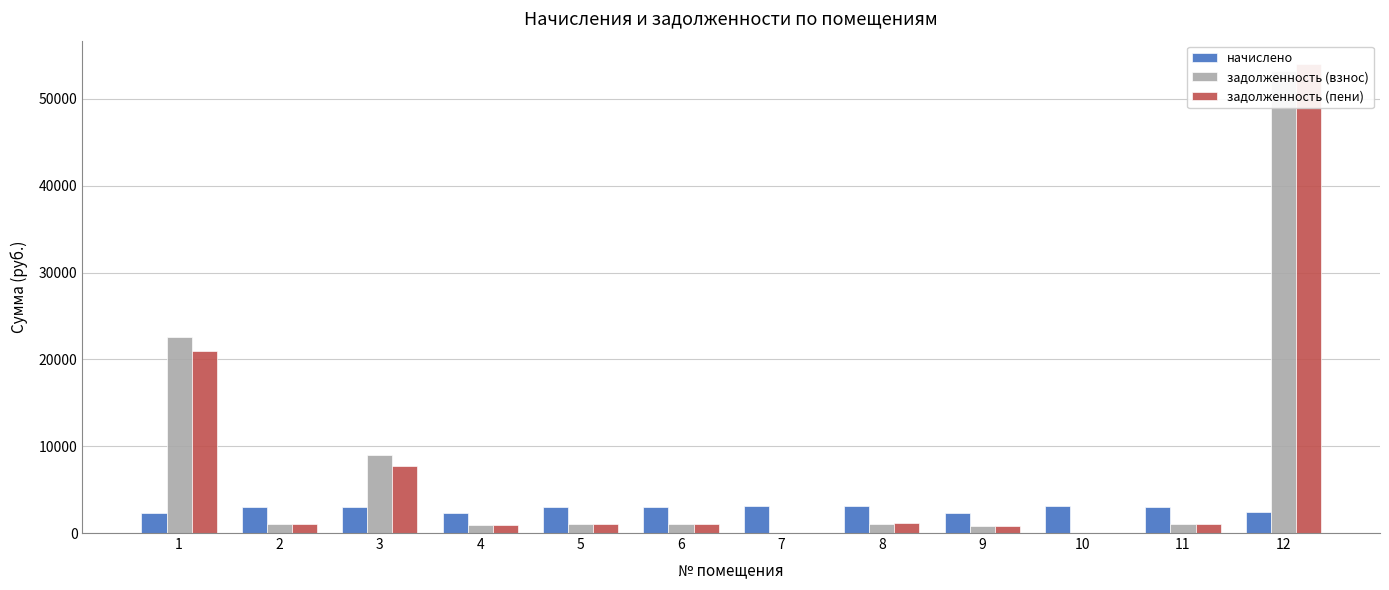

Reading right to left, what are all the values shown in this chart?

начислено: 12=2419.6	11=2943.8	10=3094.1	9=2316.9	8=3072.1	7=3079.4	6=3020.8	5=2998.8	4=2331.6	3=3053.8	2=2965.8	1=2335.2
задолженность (взнос): 12=53209.2	11=984.2	10=0.0	9=772.3	8=1032.4	7=0.0	6=1006.9	5=999.6	4=937.7	3=8938.4	2=988.6	1=22524.3
задолженность (пени): 12=54006.5	11=984.4	10=0.0	9=772.3	8=1177.7	7=0.0	6=1006.9	5=999.6	4=877.5	3=7707.7	2=988.6	1=20989.4